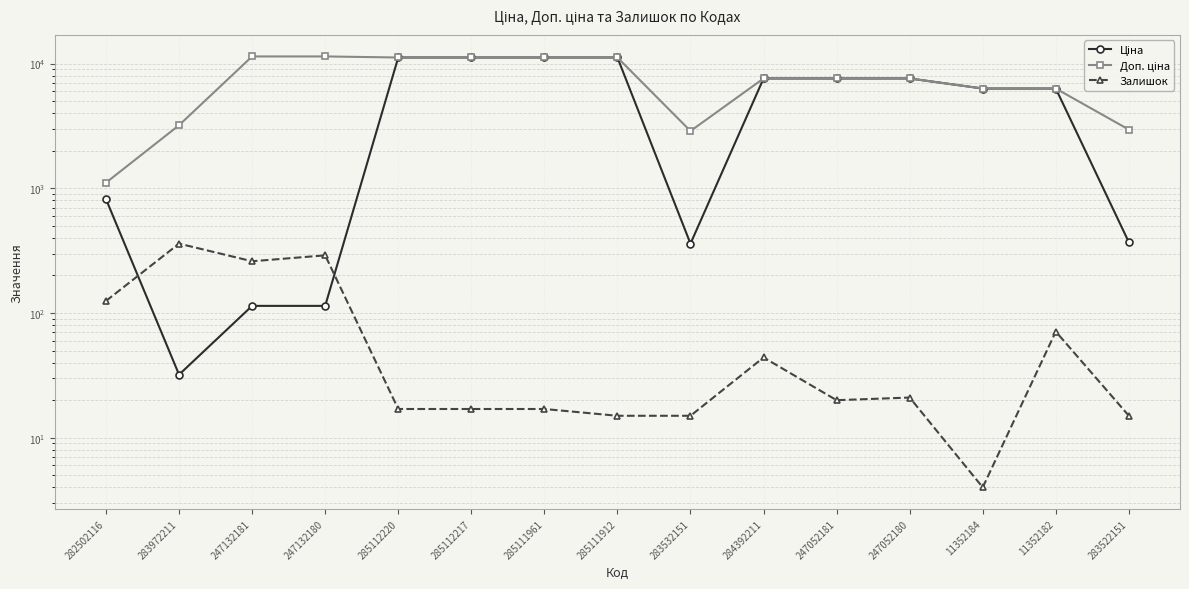

How many data points in Залишок are above 20?

7